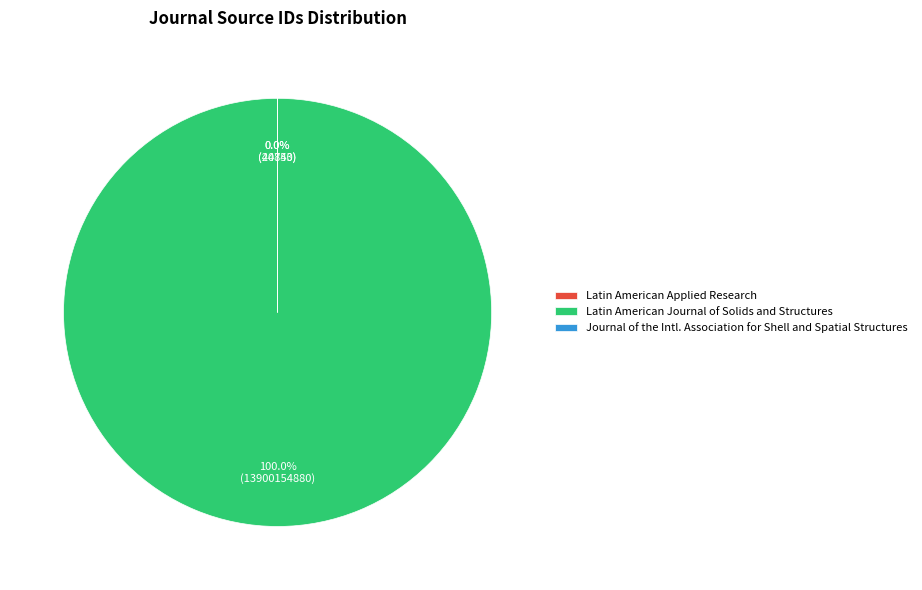

Is there a majority slice in this chart?

Yes